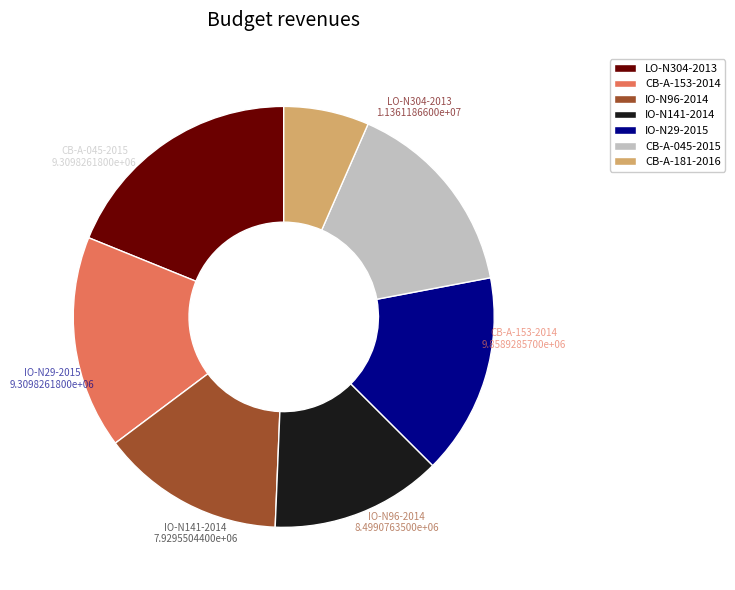

Which slice is the largest?

LO-N304-2013